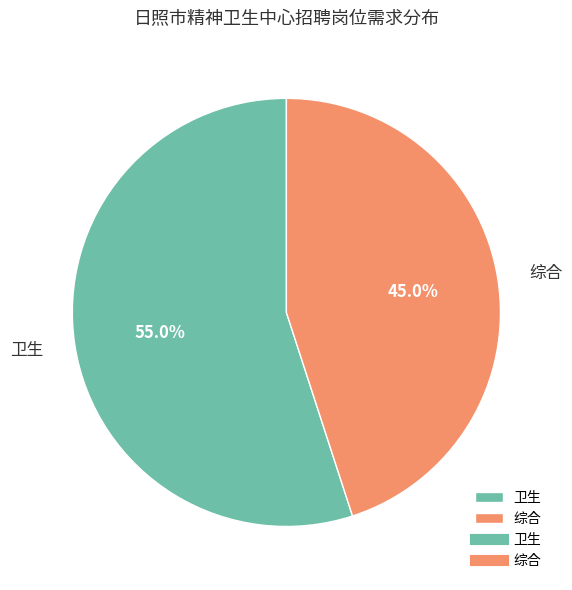

How many segments does this pie chart have?

2